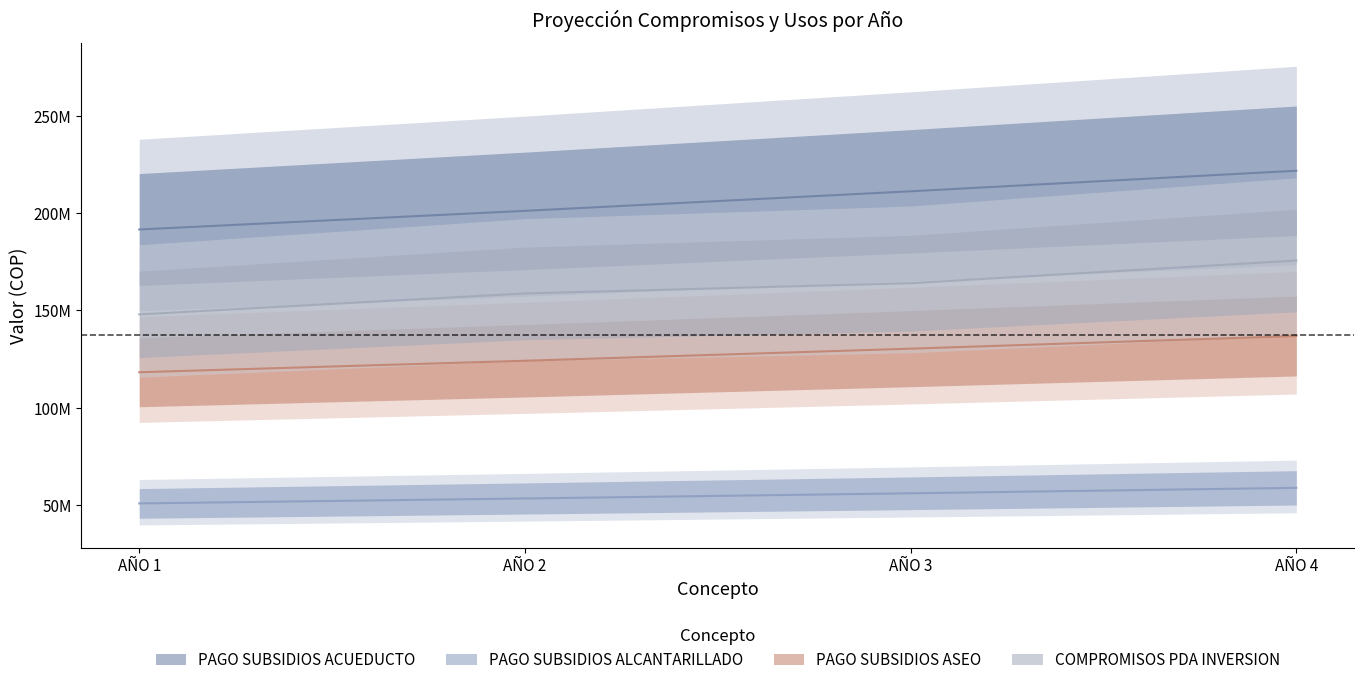

Where does the AÑO 3 series first go above 164006882?

PAGO SUBSIDIOS ACUEDUCTO